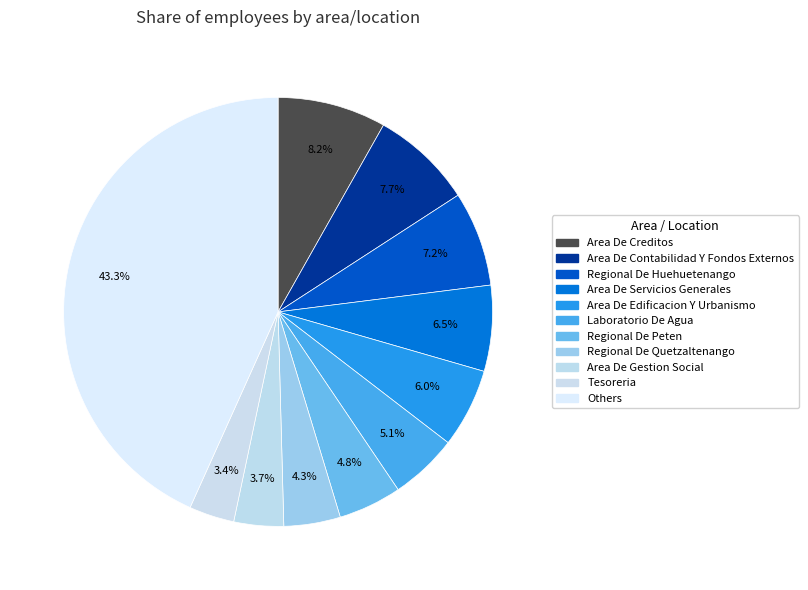

To the nearest percent, what is the average slice percentage?

9%